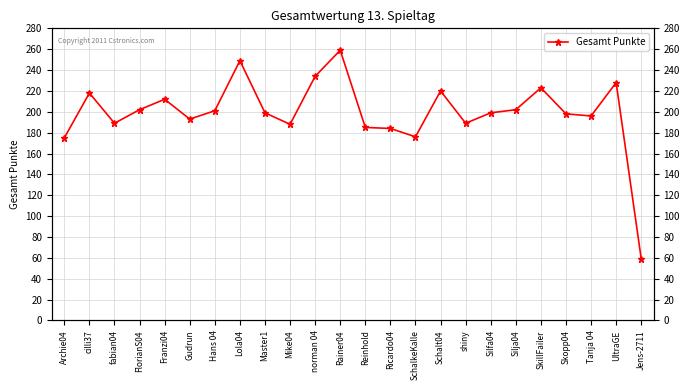

At which label is the value closest to 159?

Archie04